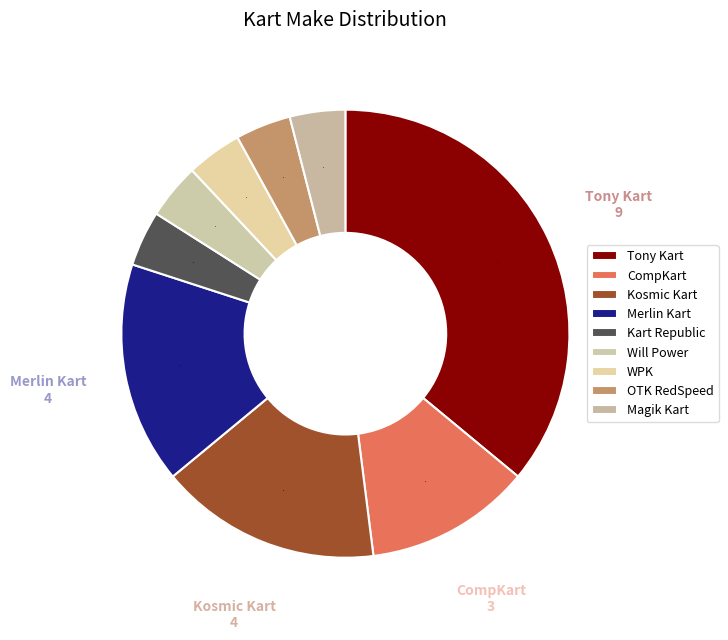

How many slices are in this pie chart?

9